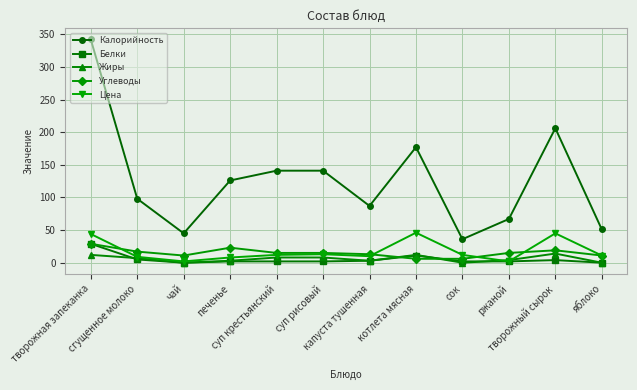

Is this an area chart (filled region under the line)?

No